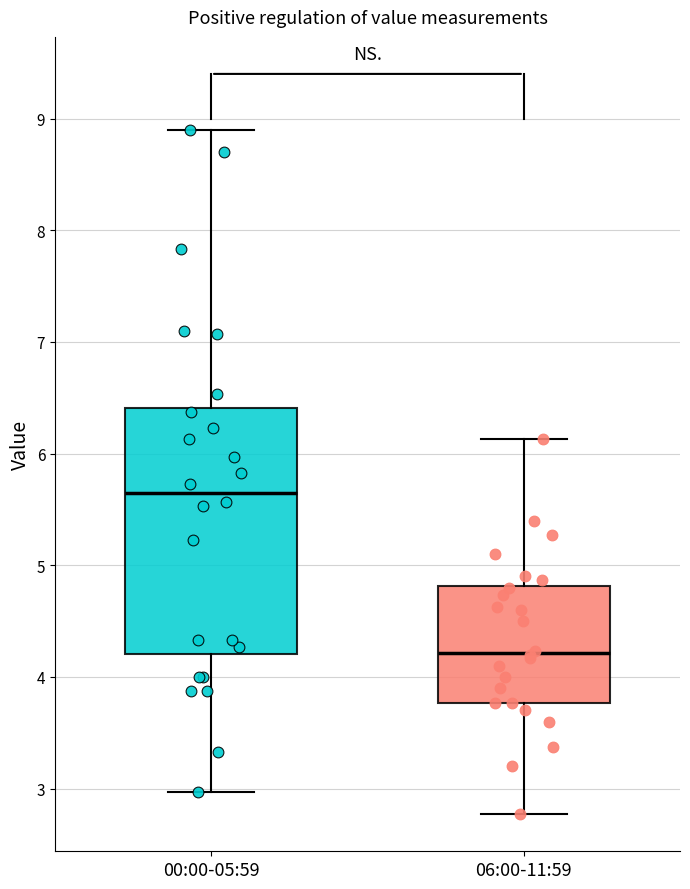

Which box's median line is the lowest?

06:00-11:59